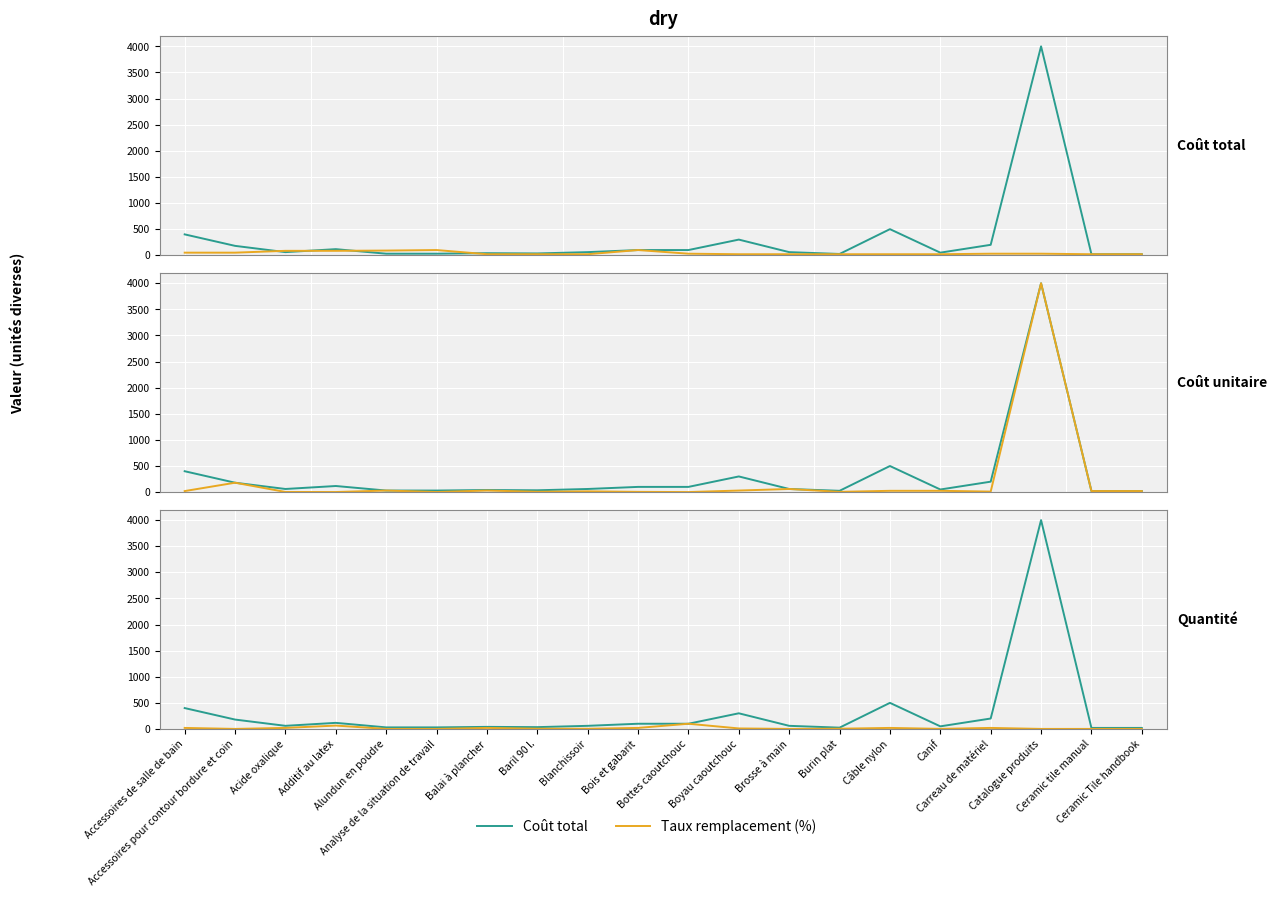

Is the value of Quantité at Burin plat greater than the value of Taux remplacement (%) at Accessoires de salle de bain?

No